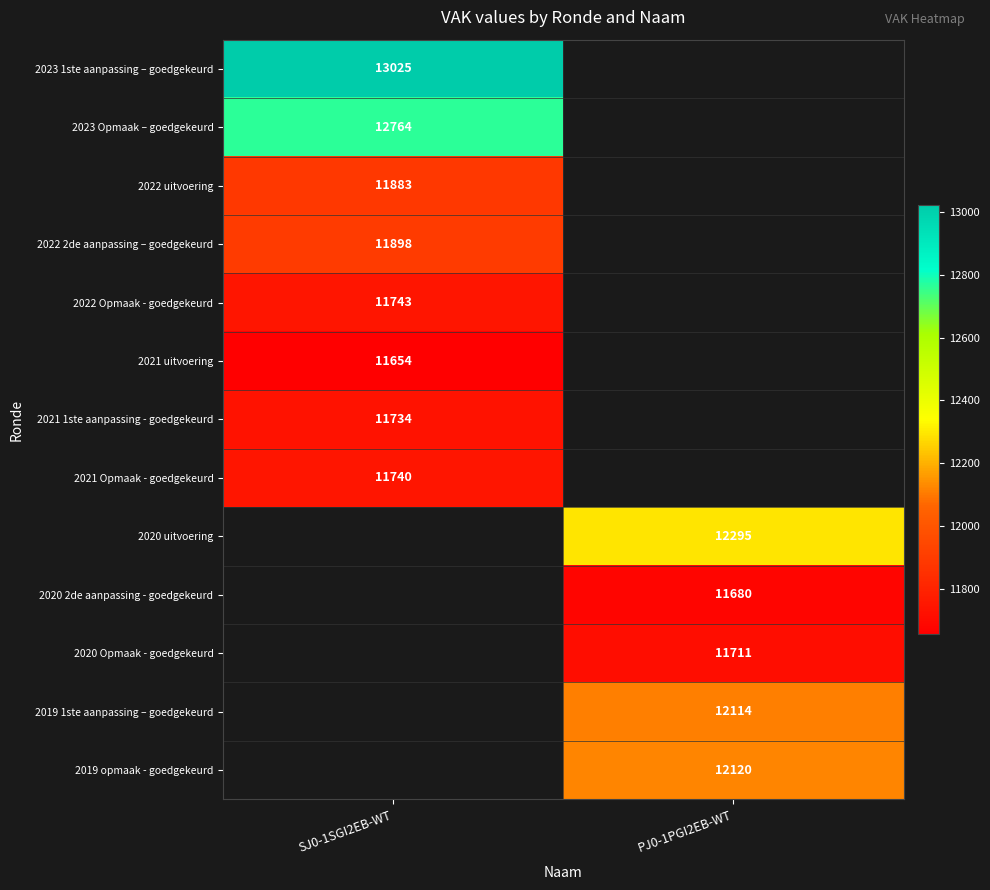

Which label corresponds to the smallest value in the chart?

SJ0-1SGI2EB-WT